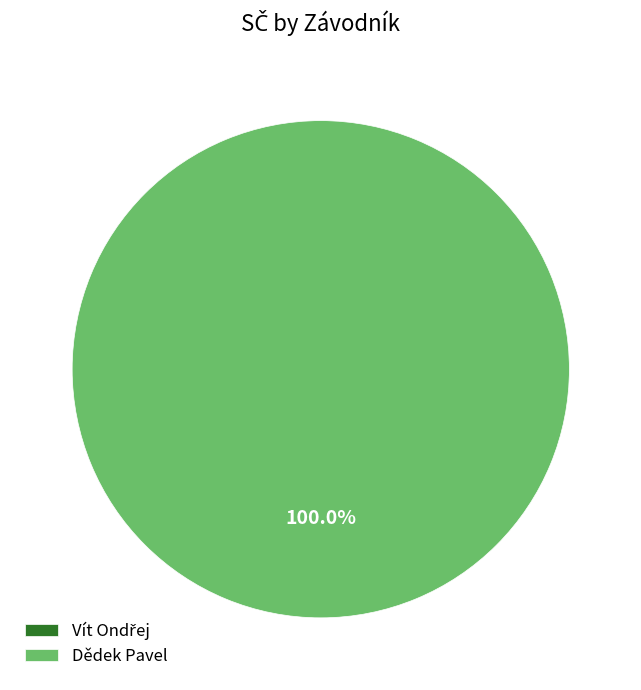

How many segments does this pie chart have?

2